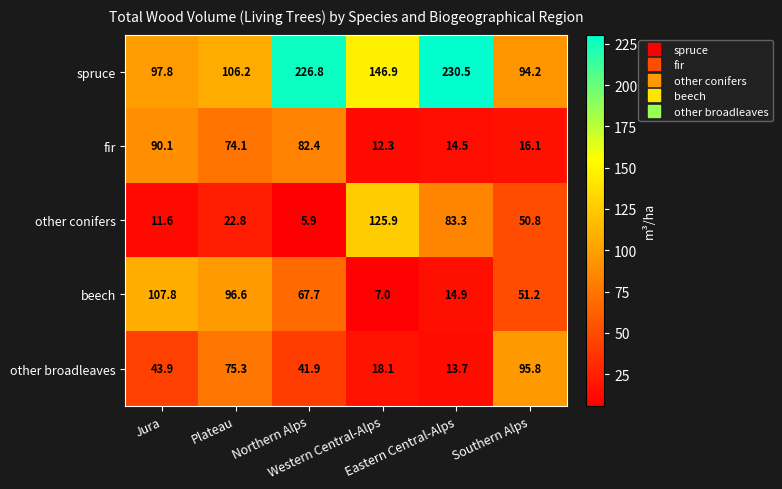

At which category is the sum across all series the highest?

Northern Alps